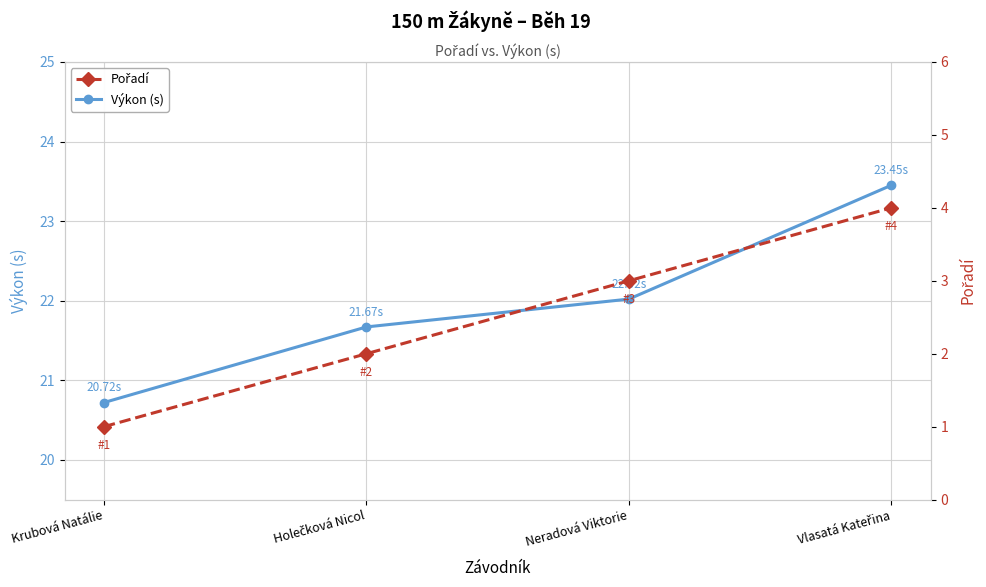

True or false: Výkon (s) and Pořadí cross at least once.

False